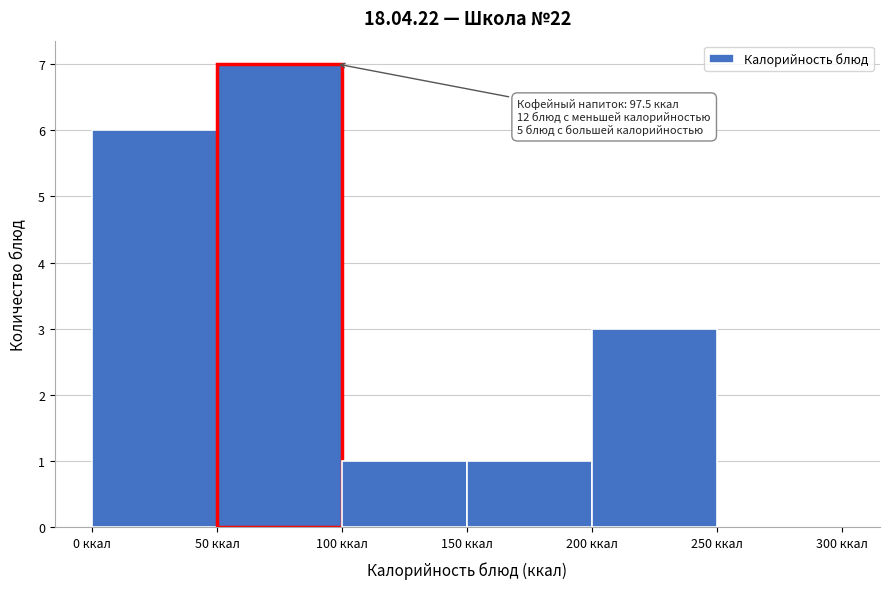

Which range on the x-axis has the tallest bar?

50 to 100